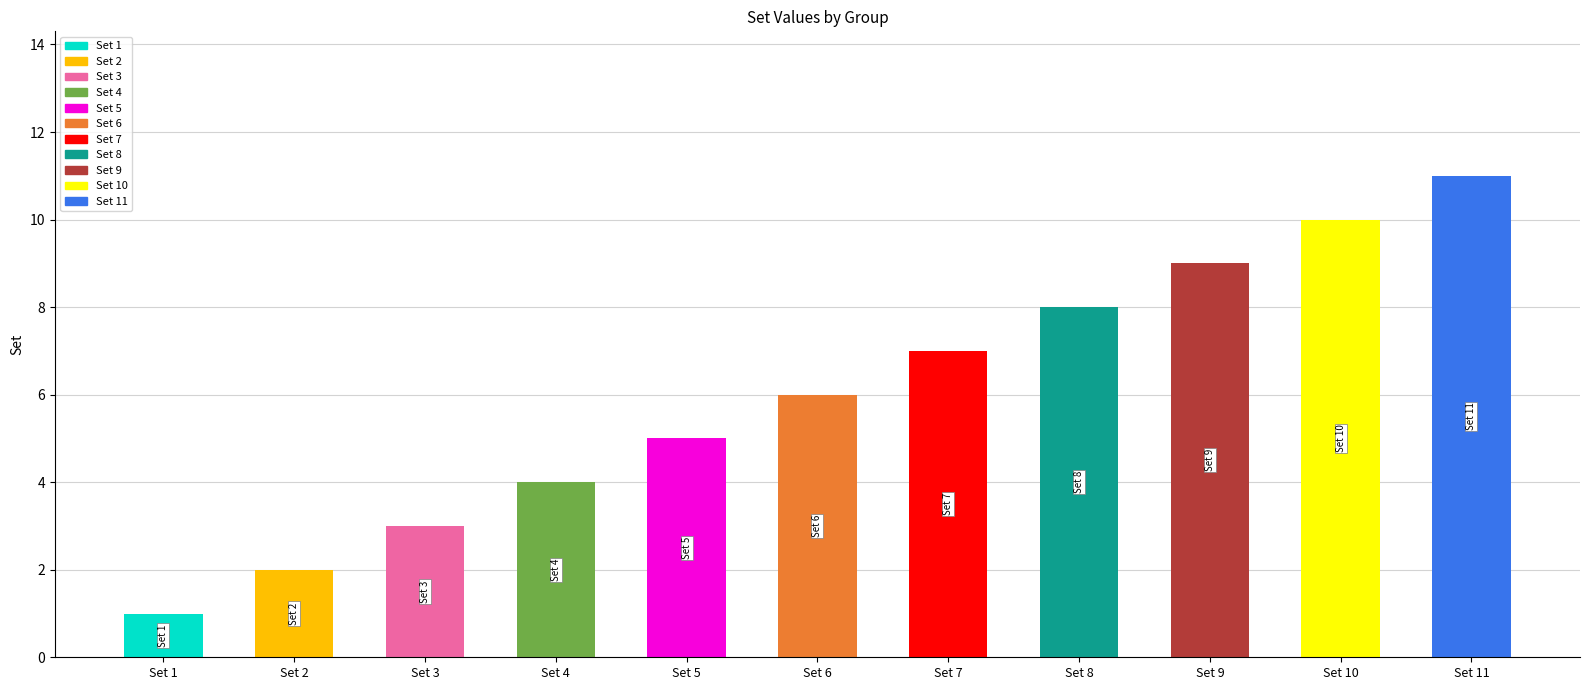

The chart shows a value of 6 at Set 10. True or false?

False